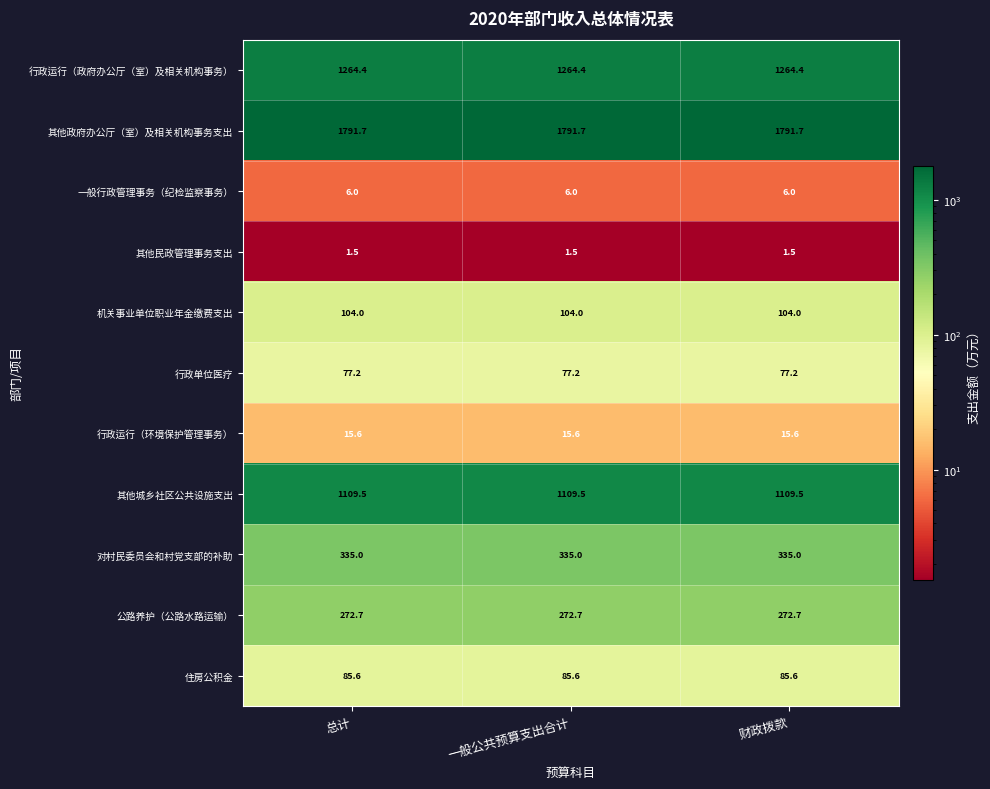

What is the smallest value displayed?

1.5